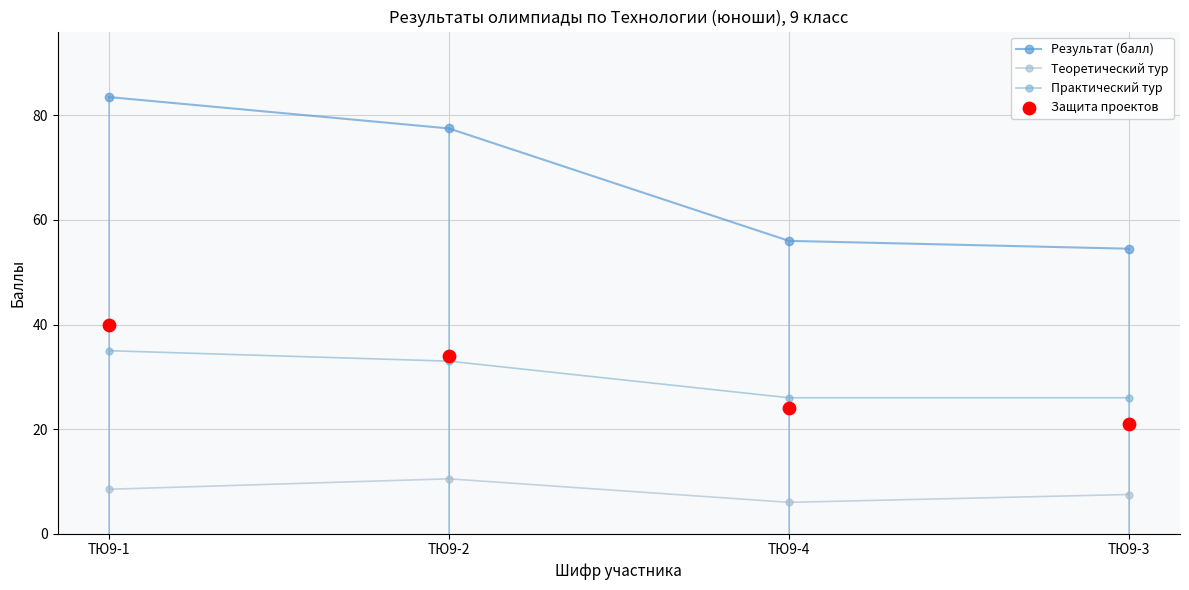

Is the value of Результат (балл) at ТЮ9-3 greater than the value of Практический тур at ТЮ9-1?

Yes